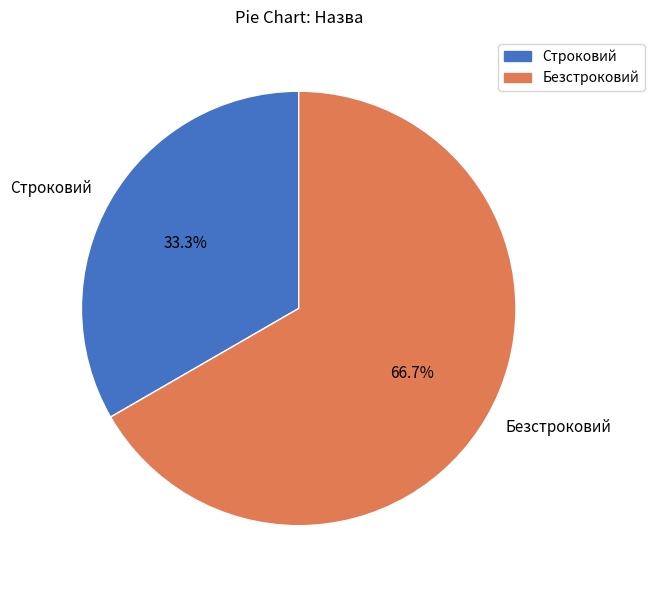

Which slice is the smallest?

Строковий